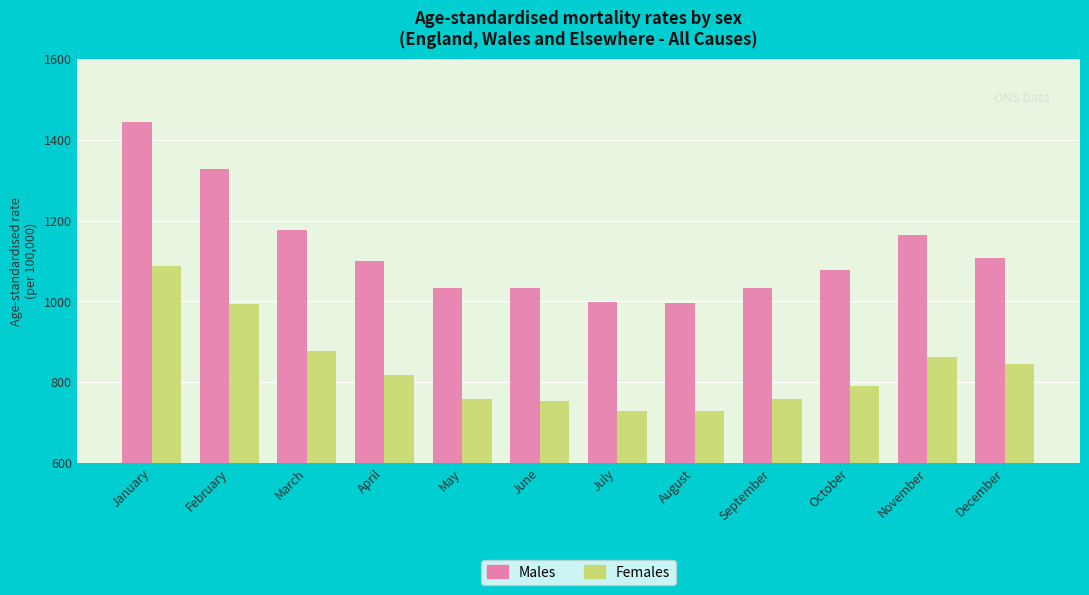

How many data points in Females are above 816?

6